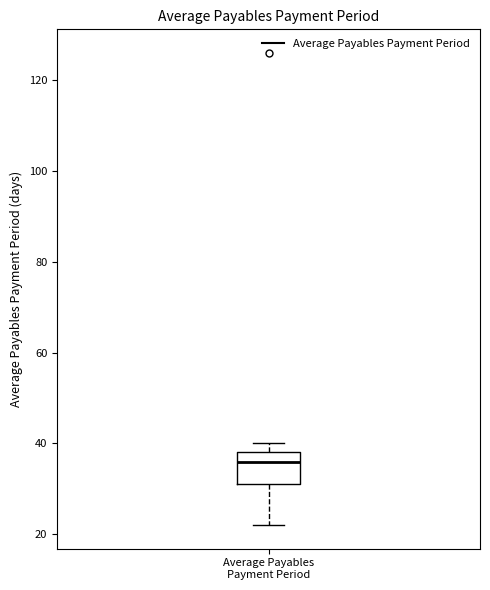

Transcribe this box plot: give where the median line is, the range the box spans, and where the two whiskers end, as read against the y-axis. The values are not printed on the chart, so give them approximately, as read against the axis.

median 36, box 32 to 38, whiskers 22 to 40